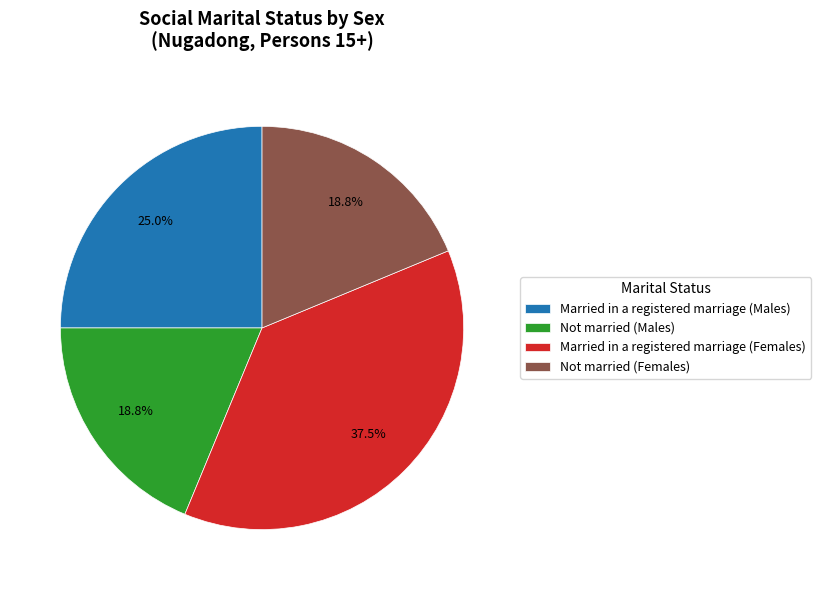

Combined, do Married in a registered marriage (Males) and Married in a registered marriage (Females) account for over 50%?

Yes